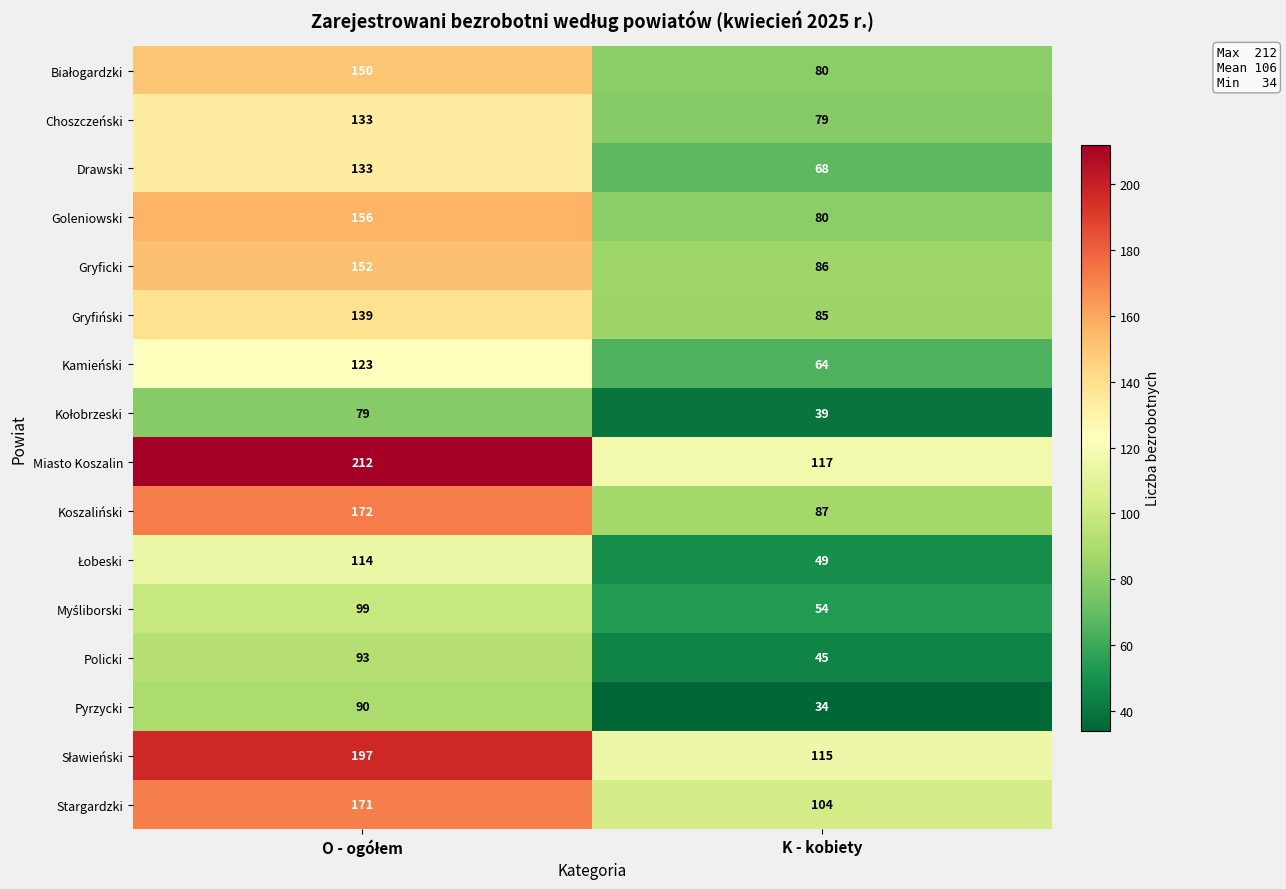

What is the total value across all series at K - kobiety?

1186